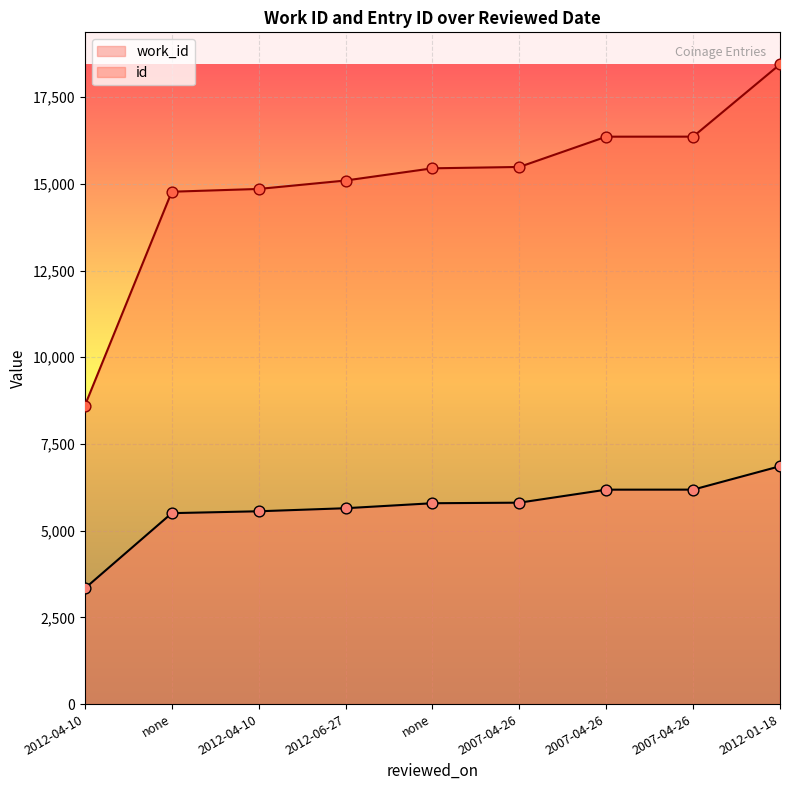

What is the total value across all series at 2012-04-10?

11945